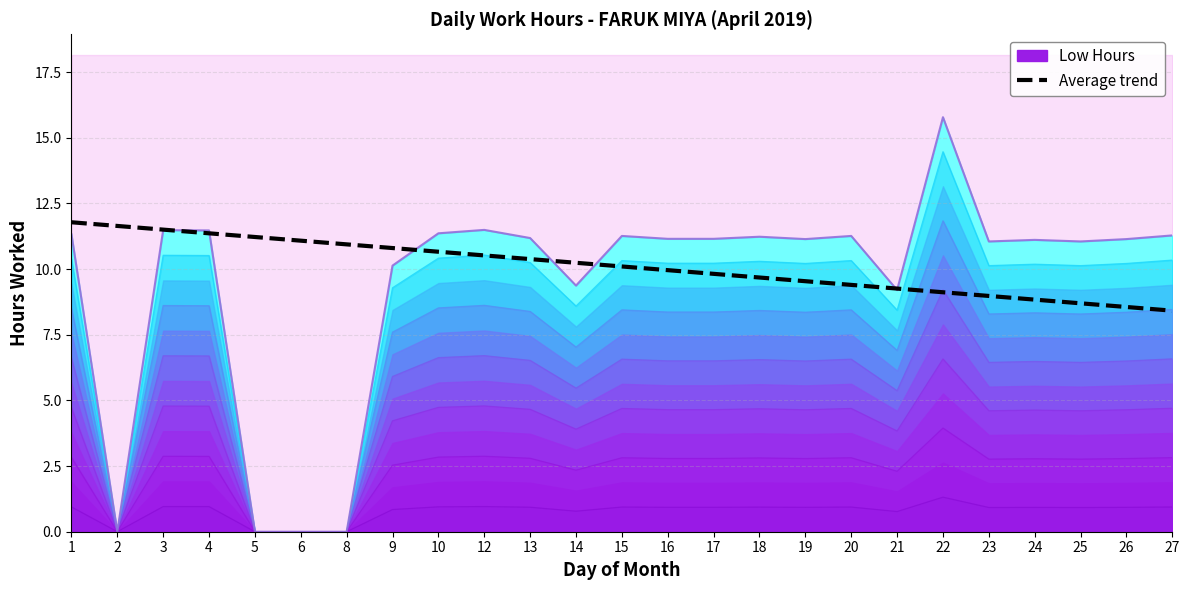

Which has a higher value, 19 or 25?

19